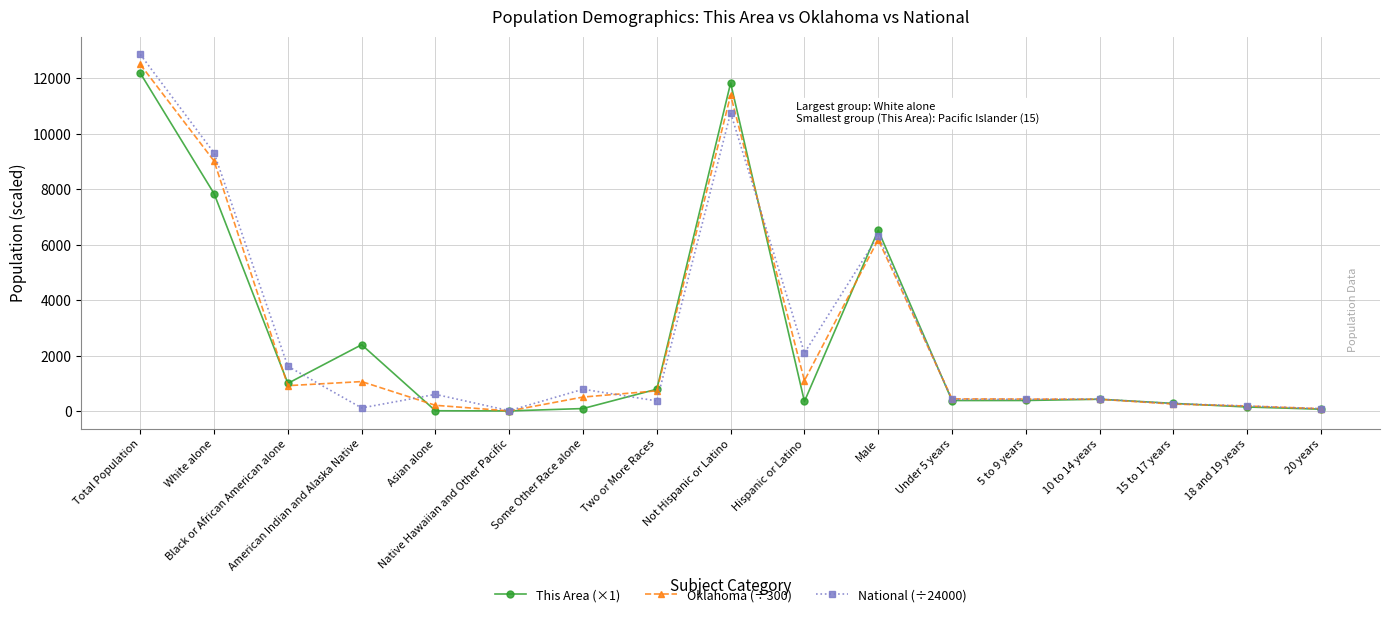

True or false: National (÷24000) has more than 0 points higher than both neighbors.

True